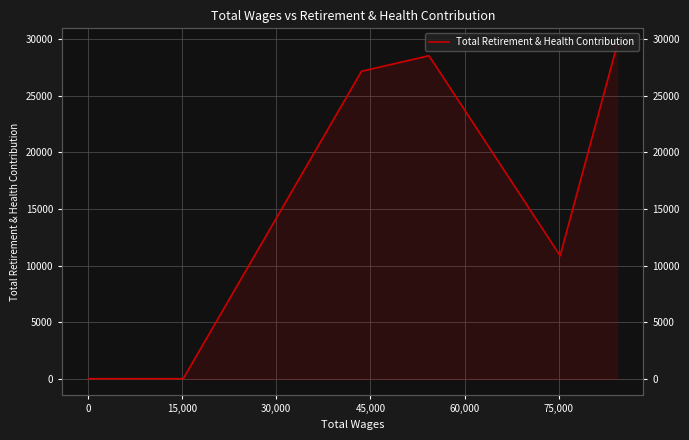

What is the label of the 7th point from the left?

75,000